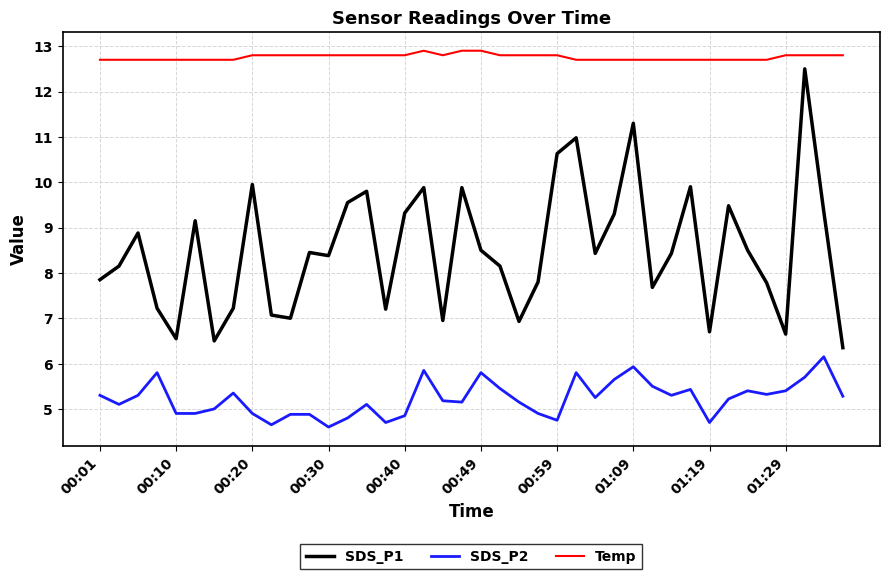

What is the greatest value displayed?

12.9